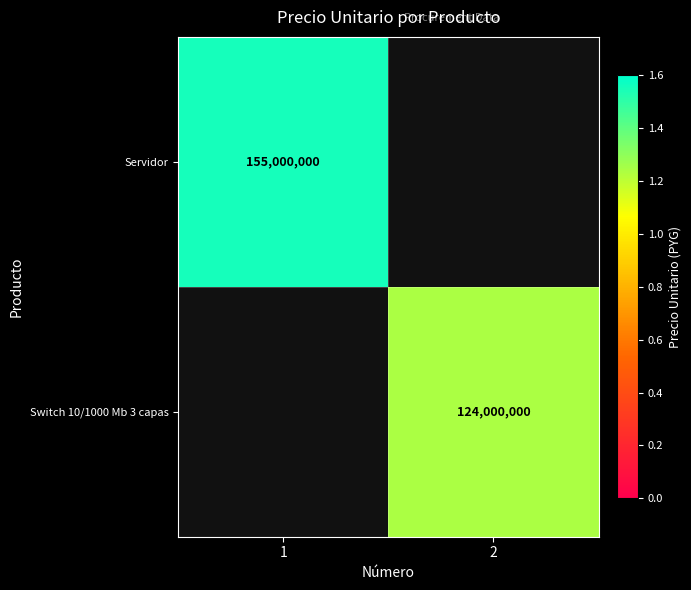

The value of Switch 10/1000 Mb 3 capas at 2 is 124000000. True or false?

True